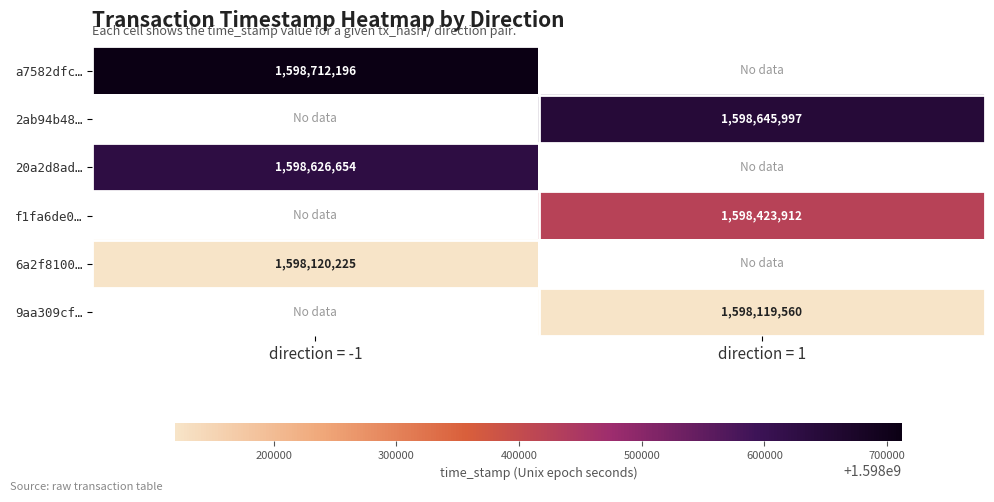

The value of f1fa6de0… at direction = 1 is 938912412. True or false?

False